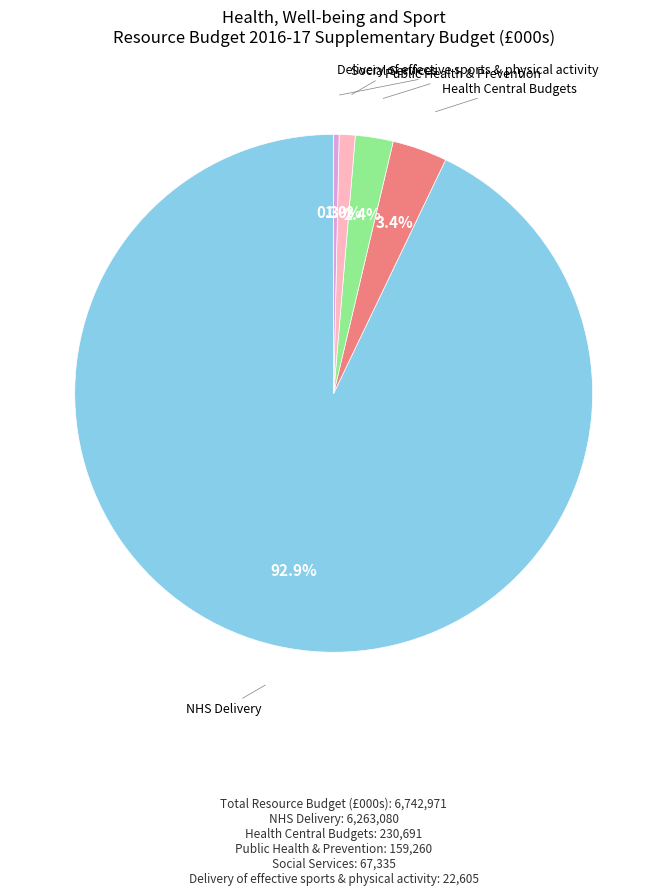

Is there any slice that represents more than half of the pie?

Yes